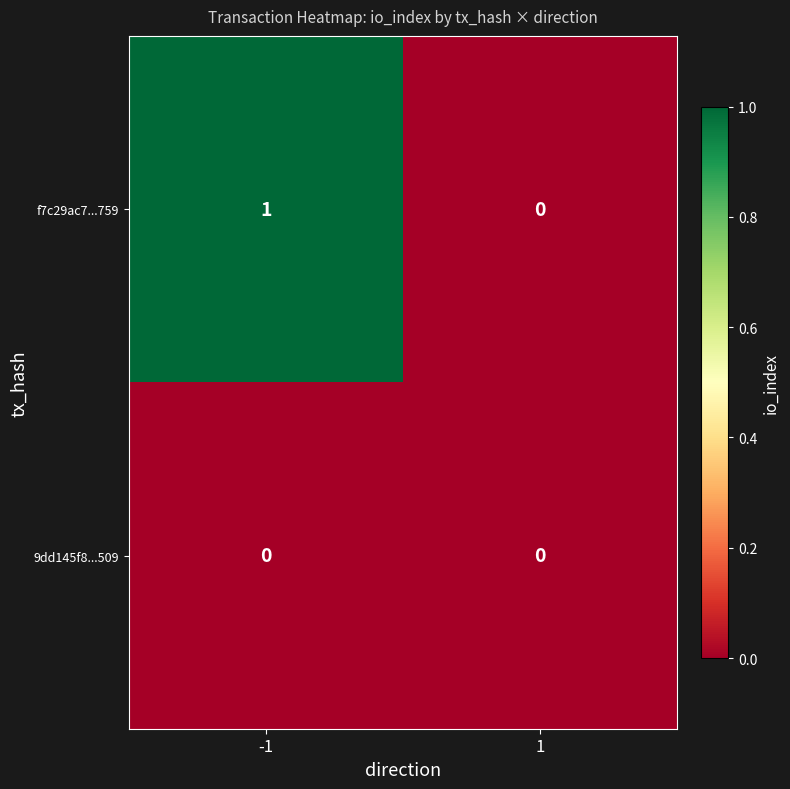

Which series changed the most between -1 and 1?

f7c29ac7...759